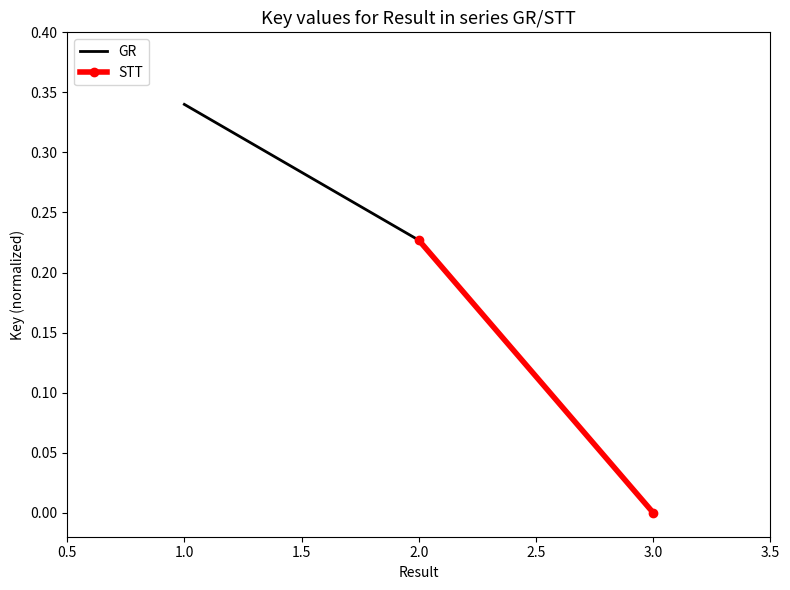

Reading left to right, list all the values displayed in this chart.

GR: 0.3	0.2
STT: 0.2	0.0